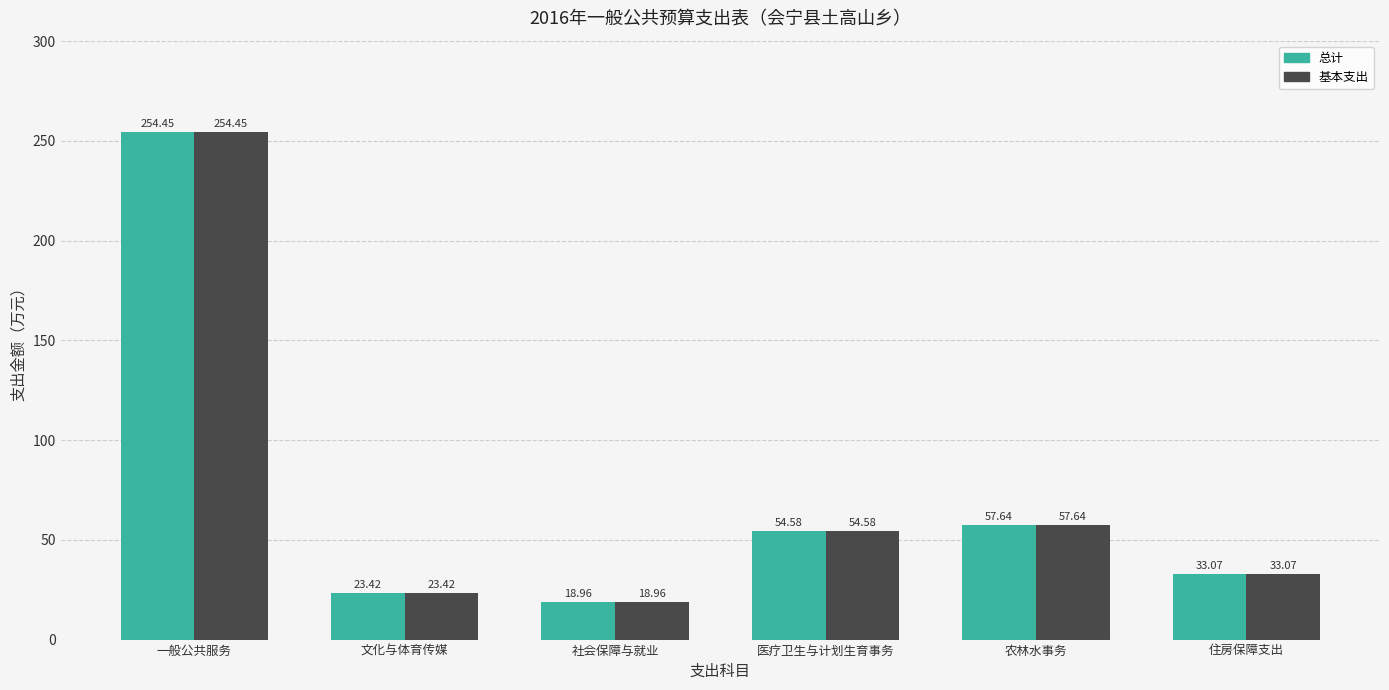

At which label does 基本支出 first exceed 54?

一般公共服务